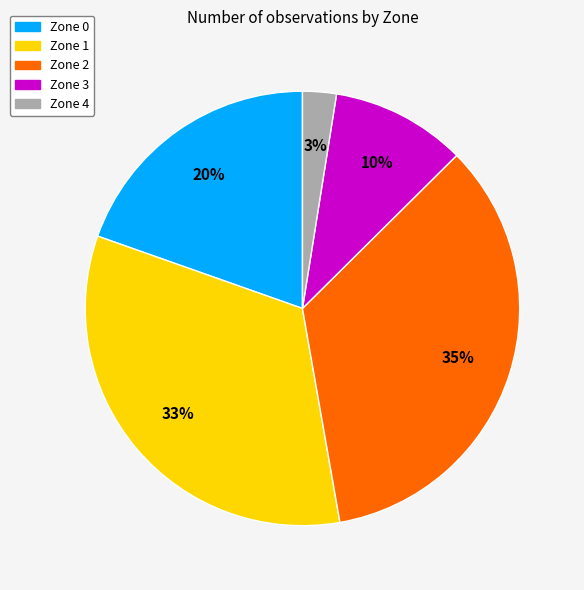

To the nearest percent, what portion does Zone 2 represent?

35%